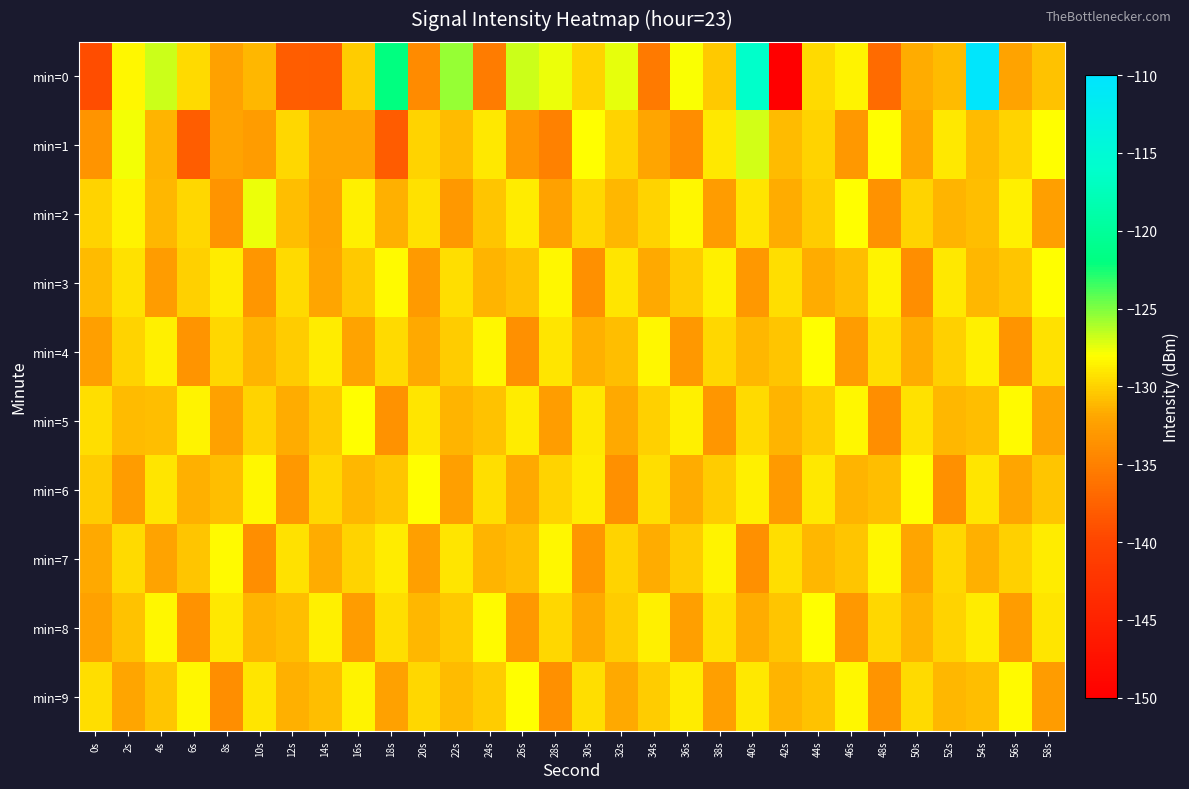

List the series in order of their peak value, lowest first.

min=7, min=3, min=5, min=9, min=4, min=6, min=8, min=2, min=1, min=0